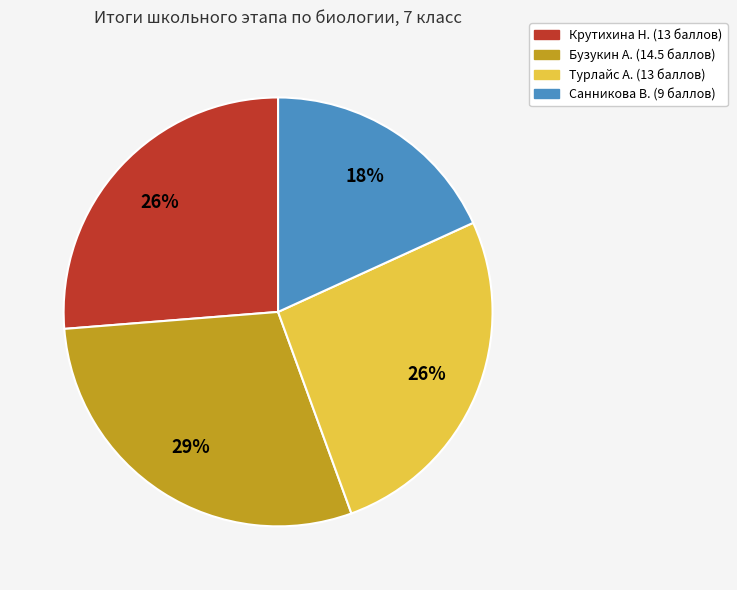

To the nearest percent, what is the difference between the largest and smallest slice percentages?

11%